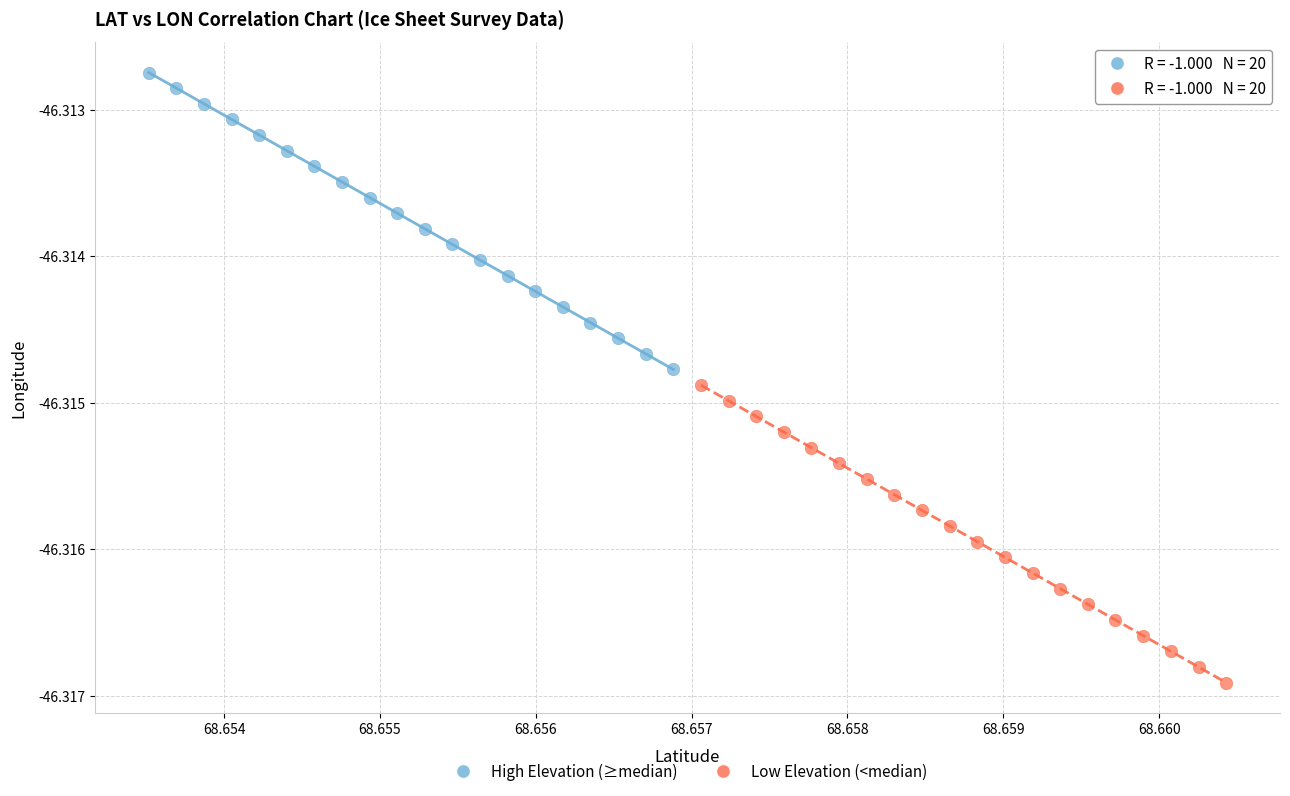

Which series has the widest spread of Y values?

Low Elevation (<median)